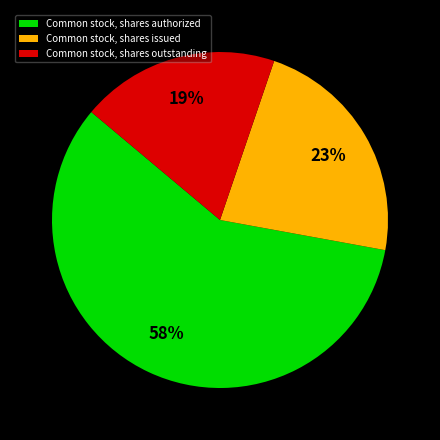

Is it true that Common stock, shares authorized is 58% of the pie?

True